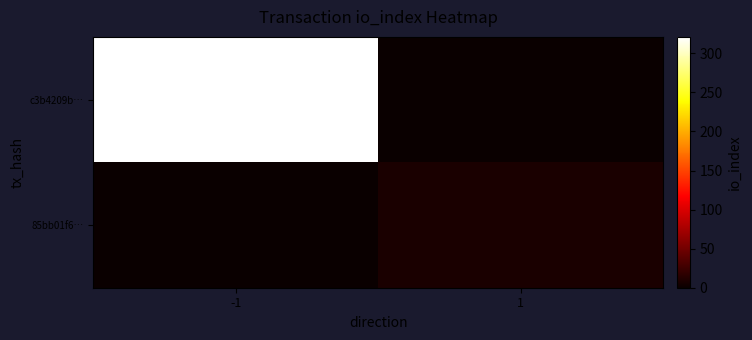

Rank the series by their average value, from highest to lowest.

c3b4209b…, 85bb01f6…